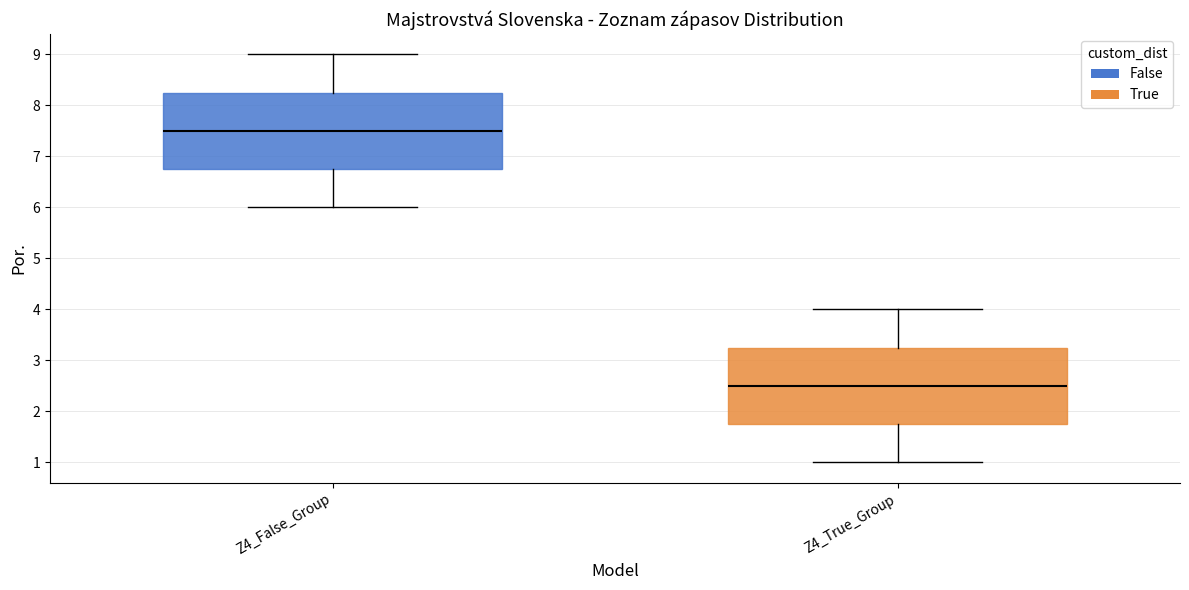

Reading left to right, read every box against the y-axis: the position of its median line, the range the box covers, and the ends of its whiskers. The values are not printed on the chart, so give them approximately, as read against the axis.

Z4_False_Group: median 7.5, box 6.8 to 8.3, whiskers 6.0 to 9.0
Z4_True_Group: median 2.5, box 1.8 to 3.3, whiskers 1.0 to 4.0